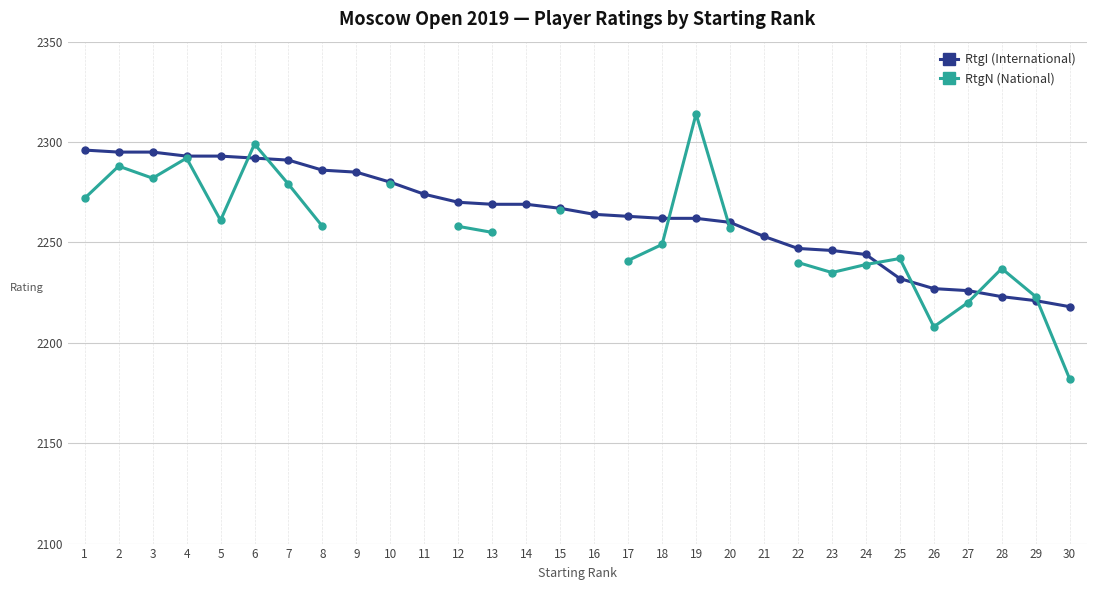

At how many categories does at least one series exceed 2302?

1